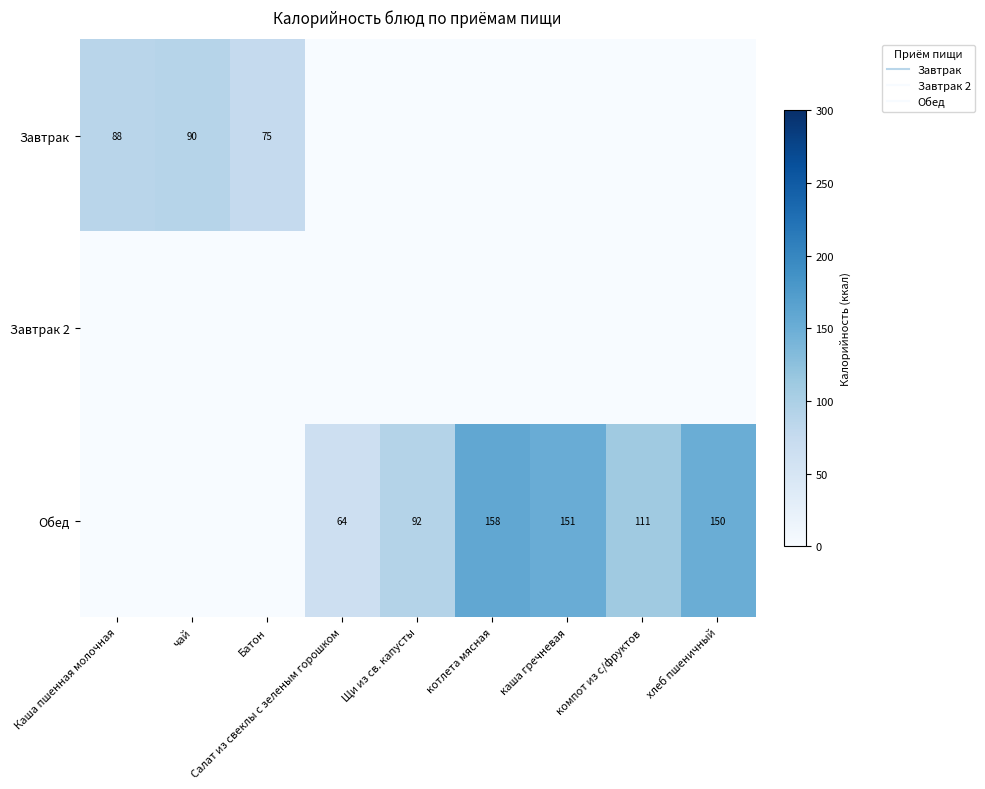

How many categories are shown in the chart?

9